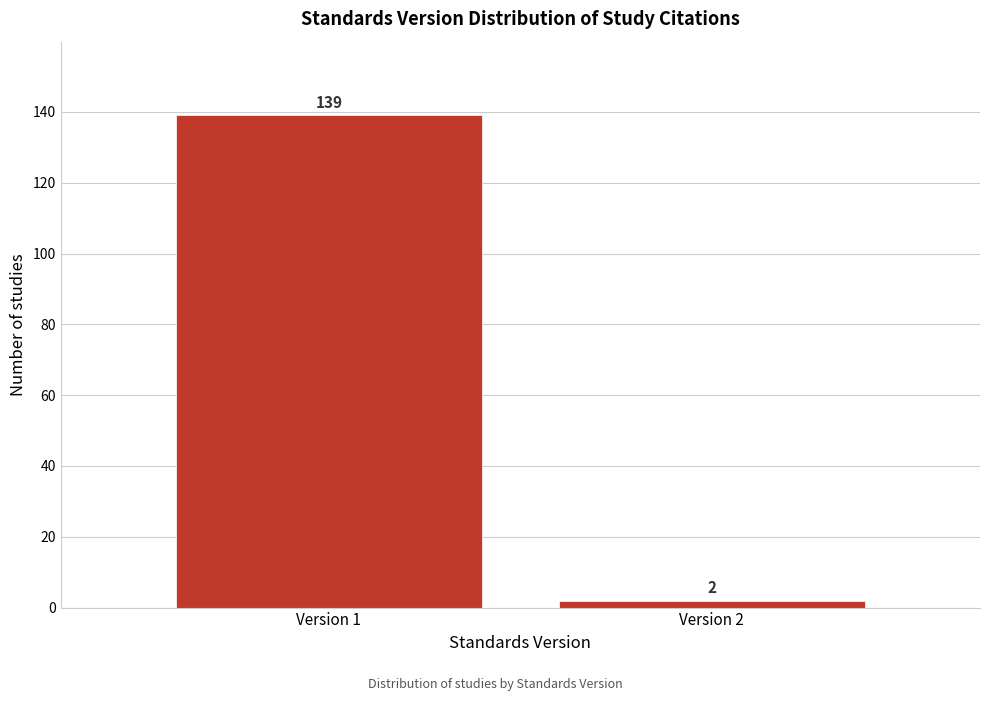

Reading left to right, extract all data points from this chart.

Version 1=139	Version 2=2